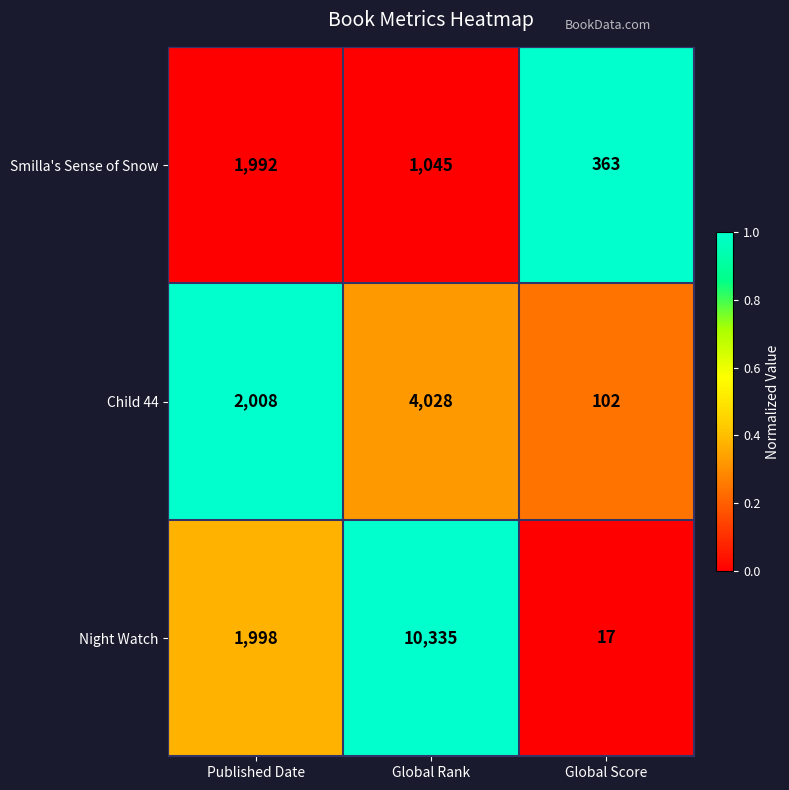

True or false: Night Watch has a value of 1211 at Published Date.

False